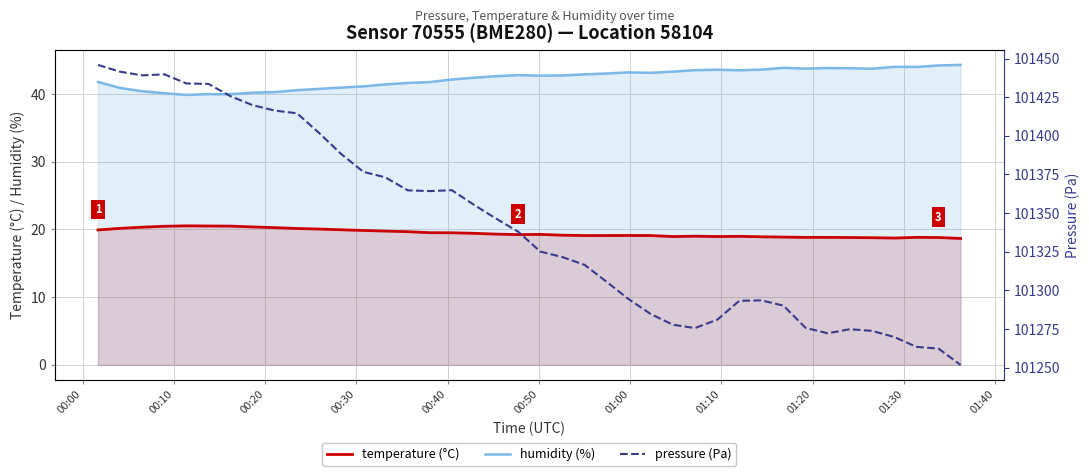

What is the lowest value of the humidity (%) series?

39.9